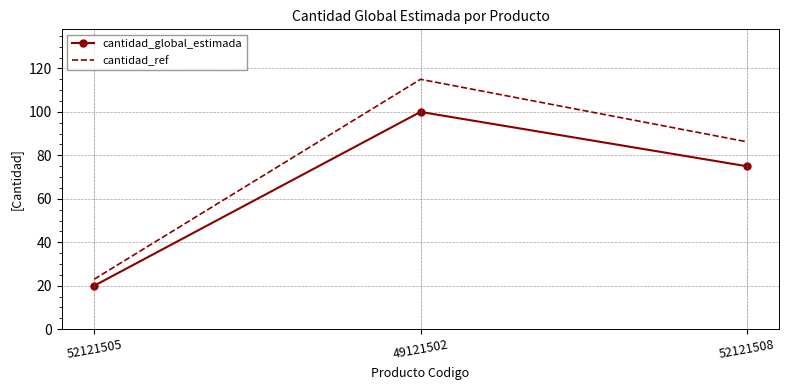

At which label is cantidad_global_estimada closest to 60?

52121508